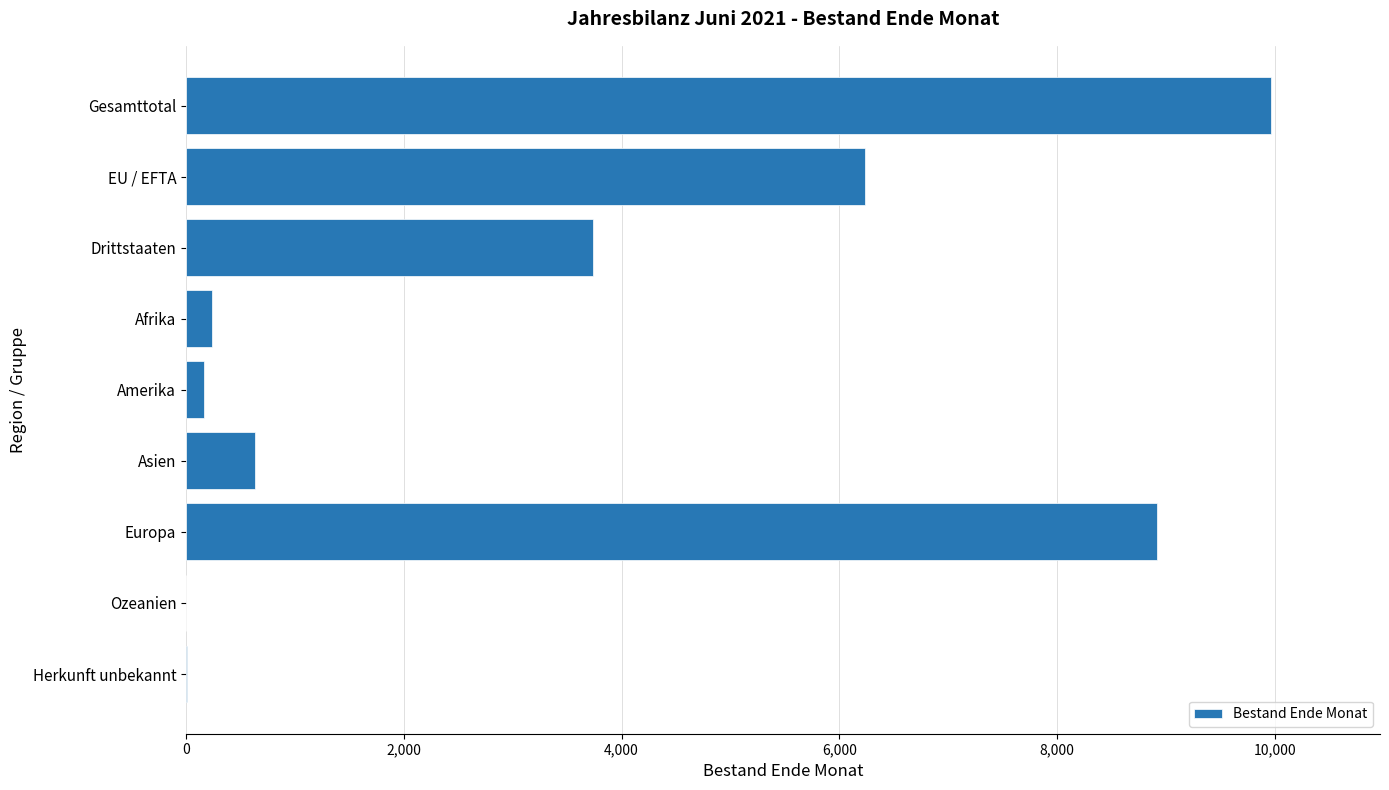

Are the bars horizontal?

Yes